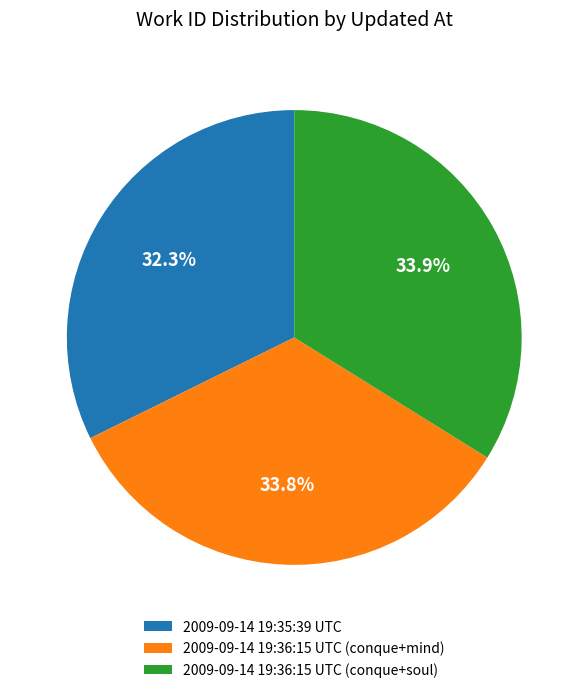

Combined, do 2009-09-14 19:36:15 UTC (conque+mind) and 2009-09-14 19:35:39 UTC account for over 50%?

Yes